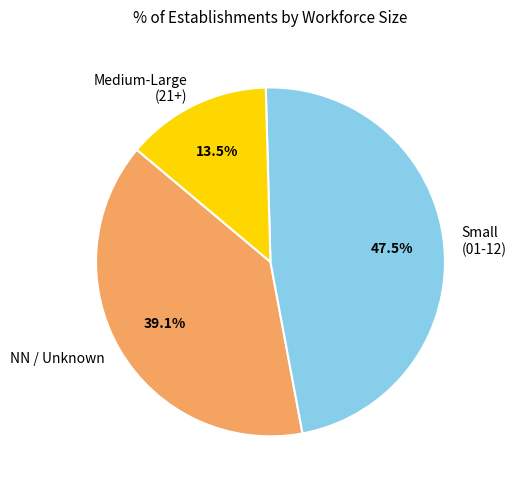

How many slices are in this pie chart?

3